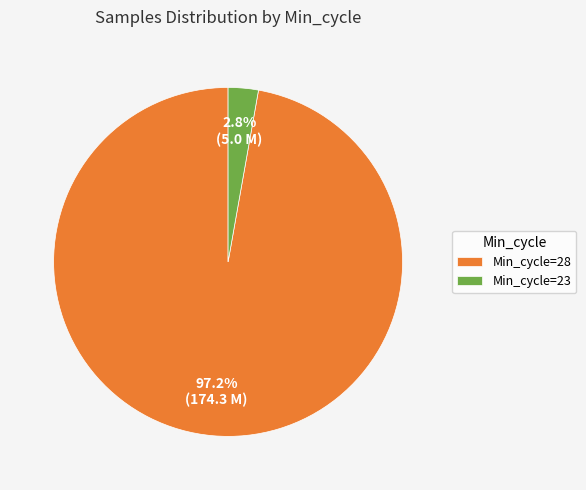

To the nearest percent, what is the difference between the largest and smallest slice percentages?

94%